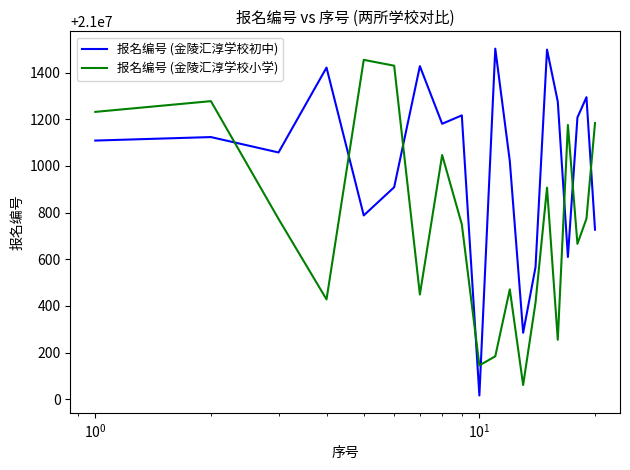

What is the difference between the maximum and minimum values in the 报名编号 (金陵汇淳学校小学) series?

1394